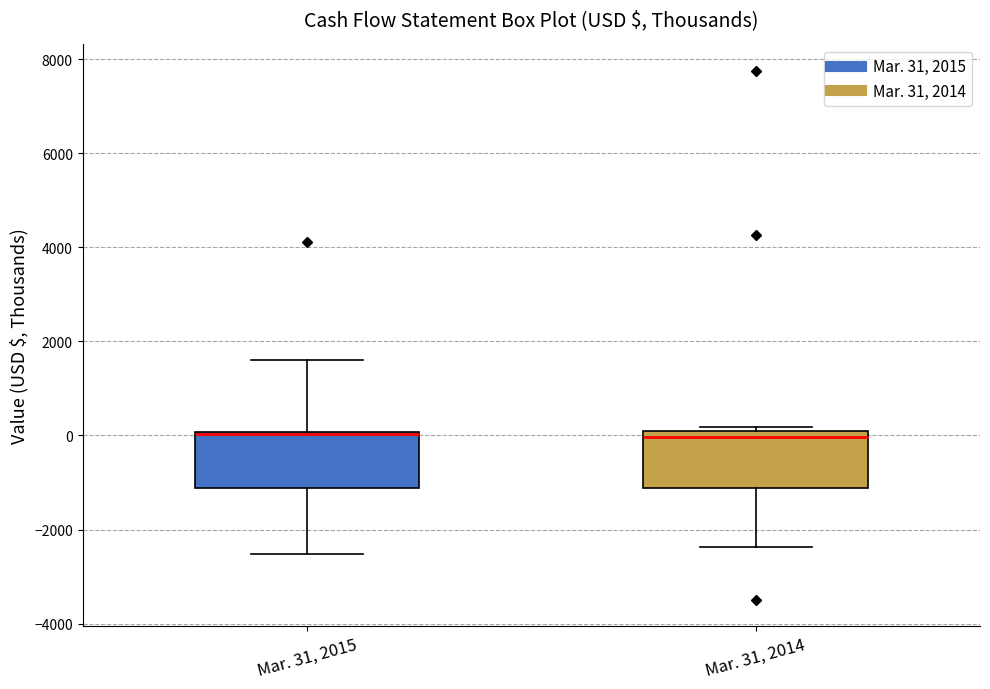

Reading left to right, transcribe this box plot: for each box, give where its median line is, the range the box spans, and where its two whiskers end, as read against the y-axis. The values are not printed on the chart, so give them approximately, as read against the axis.

Mar. 31, 2015: median 0 (drawn on the box's upper edge), box -1200 to 0, whiskers -2600 to 1600
Mar. 31, 2014: median 0, box -1200 to 200, whiskers -2400 to 200 (just above the box's upper edge)